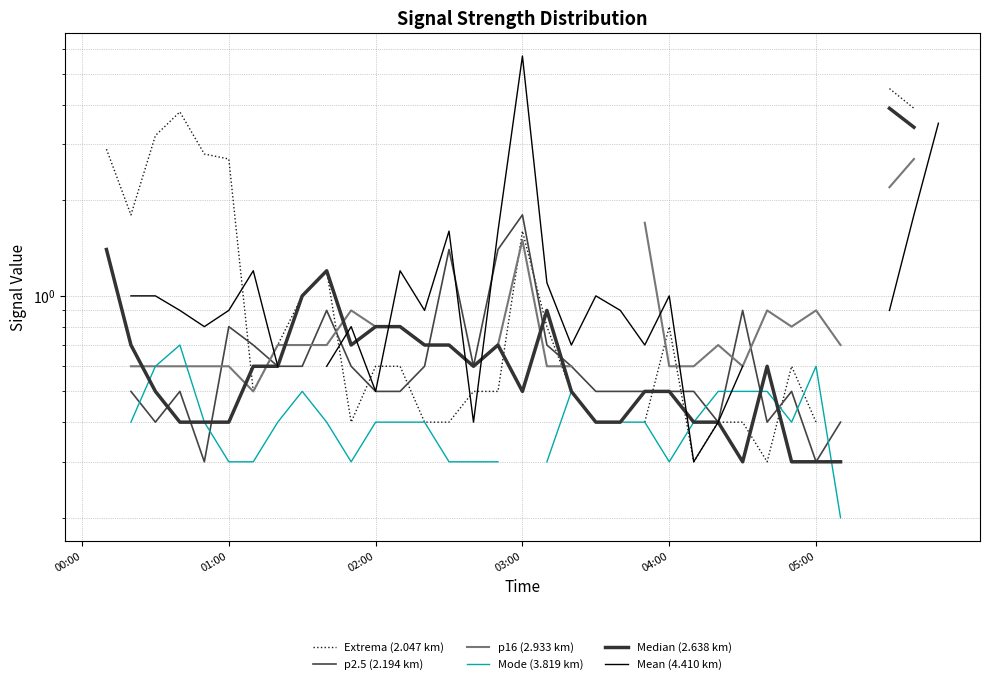

The Median (2.638 km) series shows 0.4 at 05:00. True or false?

True